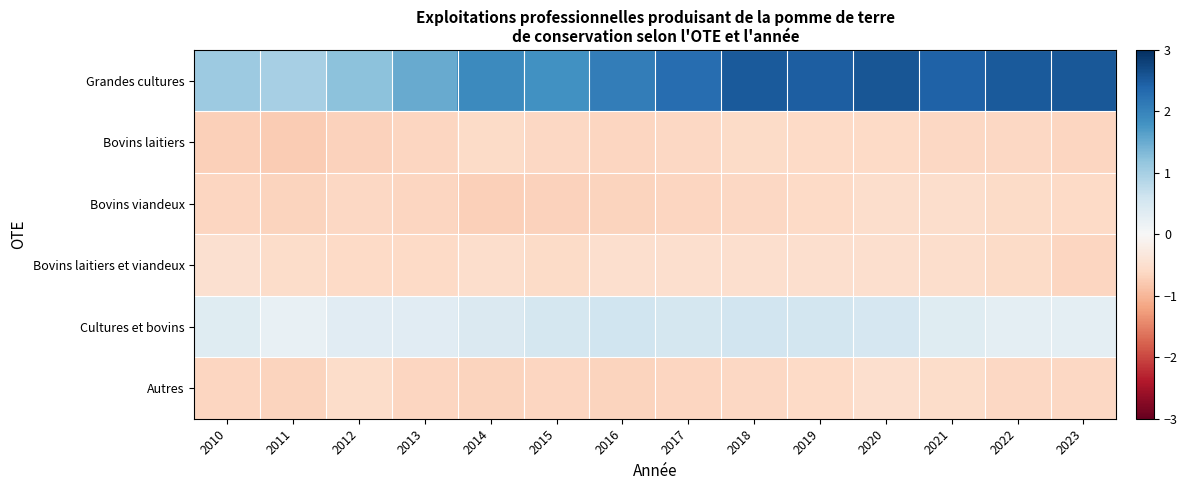

Reading left to right, what are all the values shown in this chart?

Grandes cultures: 2010=1.1	2011=1.0	2012=1.2	2013=1.5	2014=1.9	2015=1.8	2016=2.1	2017=2.3	2018=2.5	2019=2.5	2020=2.6	2021=2.4	2022=2.5	2023=2.6
Bovins laitiers: 2010=-0.7	2011=-0.8	2012=-0.7	2013=-0.6	2014=-0.6	2015=-0.6	2016=-0.6	2017=-0.6	2018=-0.6	2019=-0.6	2020=-0.6	2021=-0.6	2022=-0.6	2023=-0.6
Bovins viandeux: 2010=-0.6	2011=-0.7	2012=-0.6	2013=-0.7	2014=-0.7	2015=-0.7	2016=-0.7	2017=-0.6	2018=-0.6	2019=-0.6	2020=-0.5	2021=-0.5	2022=-0.6	2023=-0.6
Bovins laitiers et viandeux: 2010=-0.5	2011=-0.5	2012=-0.6	2013=-0.6	2014=-0.5	2015=-0.6	2016=-0.5	2017=-0.5	2018=-0.5	2019=-0.5	2020=-0.5	2021=-0.5	2022=-0.6	2023=-0.6
Cultures et bovins: 2010=0.4	2011=0.2	2012=0.3	2013=0.3	2014=0.4	2015=0.5	2016=0.6	2017=0.5	2018=0.6	2019=0.5	2020=0.5	2021=0.4	2022=0.3	2023=0.3
Autres: 2010=-0.6	2011=-0.7	2012=-0.6	2013=-0.7	2014=-0.7	2015=-0.6	2016=-0.7	2017=-0.6	2018=-0.6	2019=-0.6	2020=-0.5	2021=-0.6	2022=-0.6	2023=-0.6